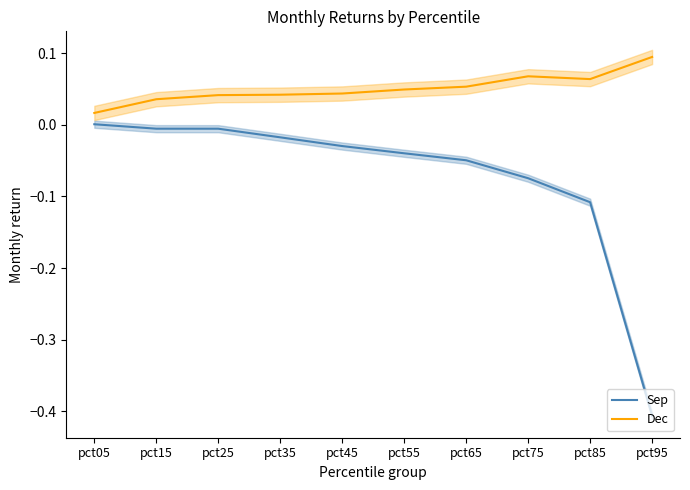

At pct45, list the series in order from smallest to largest.

Sep, Dec